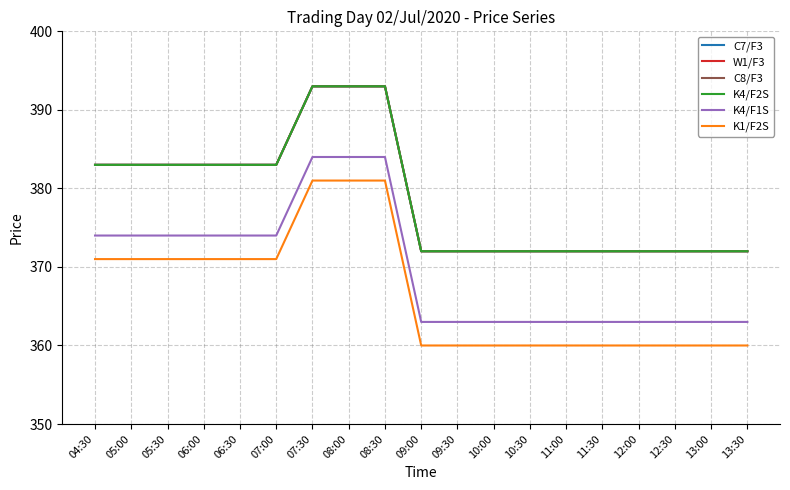

Which series has the widest spread of values?

C7/F3